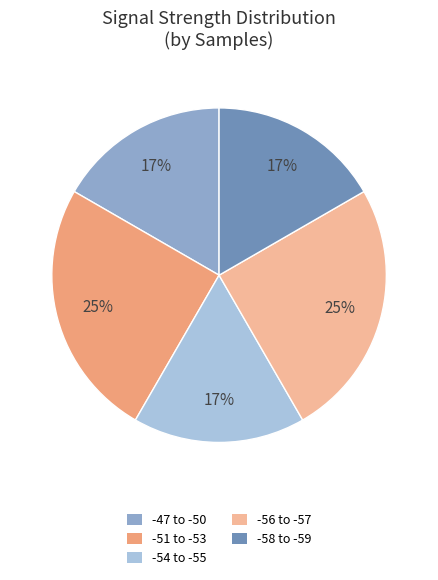

True or false: -51 to -53 accounts for 25% of the total.

True